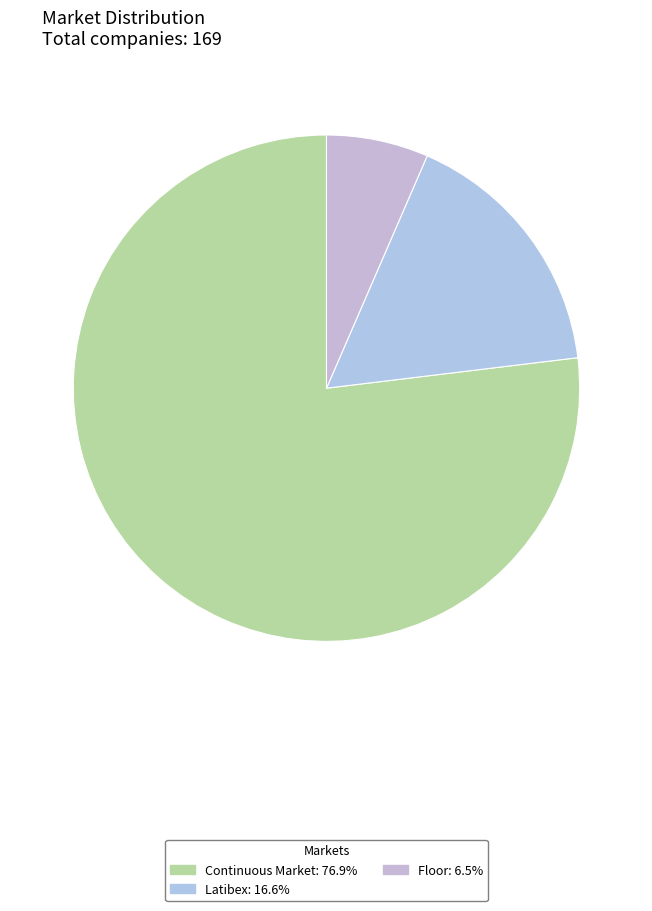

To the nearest percent, what portion does Continuous Market represent?

77%